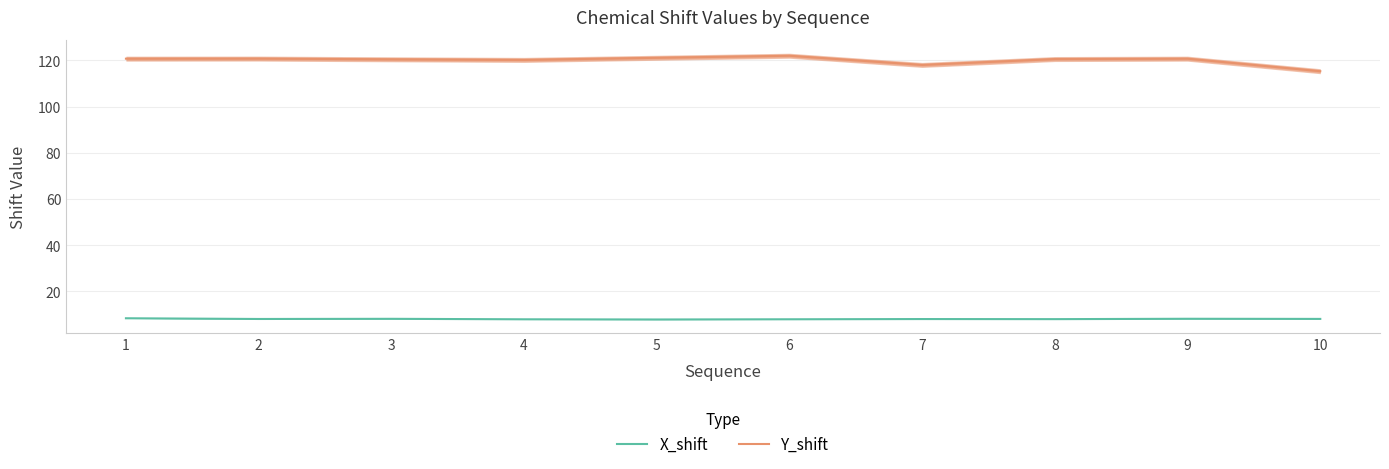

Which series has the largest total across all categories?

Y_shift